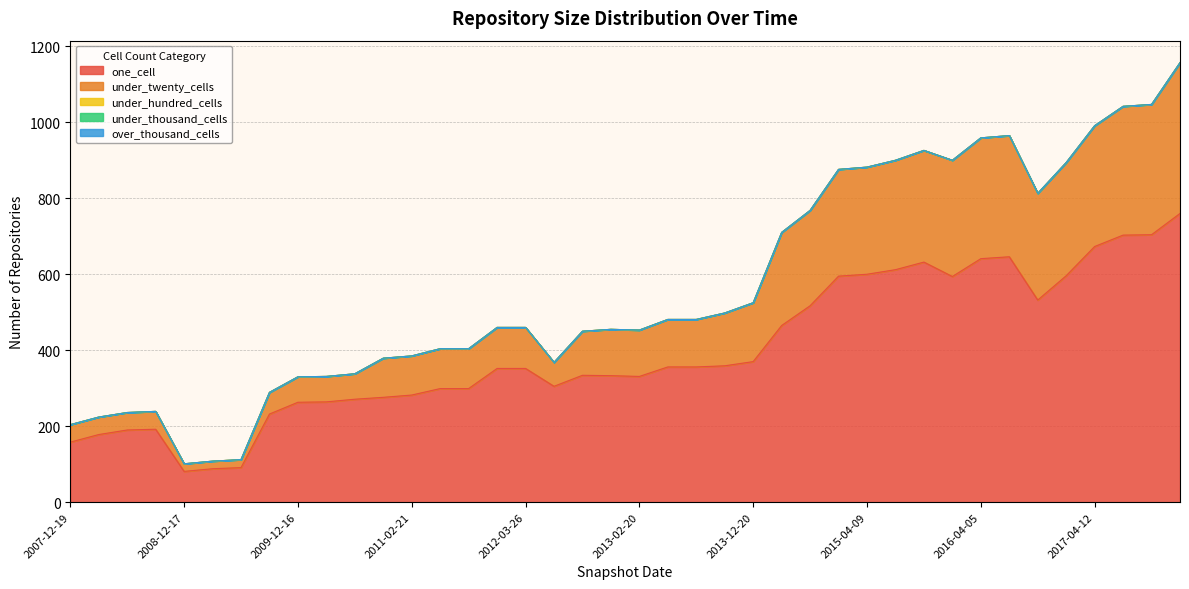

How many values in the under_twenty_cells series exceed 122?

19